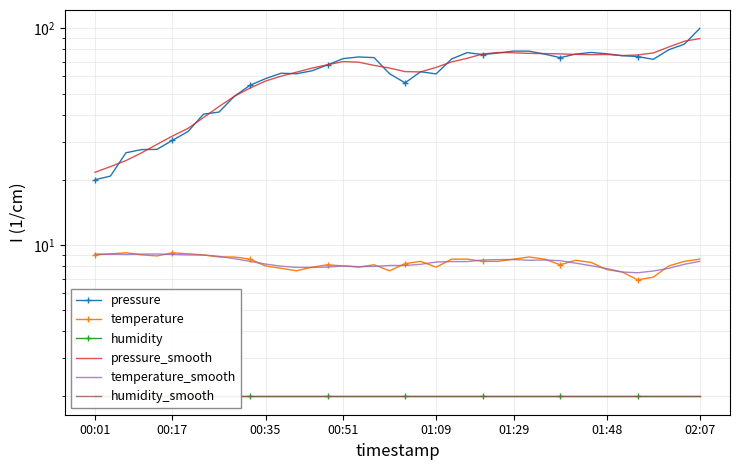

Reading left to right, extract all data points from this chart.

pressure: 20.0	20.8	26.6	27.6	27.6	30.4	33.4	40.2	41.1	48.6	54.6	58.6	62.1	61.7	63.7	67.9	72.5	73.8	73.3	61.7	56.0	63.1	61.6	72.3	77.3	75.7	77.0	78.6	78.5	76.0	73.3	76.1	77.4	76.4	74.8	74.1	72.0	79.7	84.5	100.0
temperature: 9.0	9.1	9.2	9.0	8.9	9.2	9.1	9.0	8.8	8.8	8.6	8.0	7.8	7.6	7.9	8.1	8.0	7.9	8.1	7.6	8.2	8.4	7.9	8.6	8.6	8.4	8.4	8.6	8.8	8.6	8.1	8.5	8.3	7.7	7.5	6.9	7.1	8.0	8.4	8.6
humidity: 2.0	2.0	2.0	2.0	2.0	2.0	2.0	2.0	2.0	2.0	2.0	2.0	2.0	2.0	2.0	2.0	2.0	2.0	2.0	2.0	2.0	2.0	2.0	2.0	2.0	2.0	2.0	2.0	2.0	2.0	2.0	2.0	2.0	2.0	2.0	2.0	2.0	2.0	2.0	2.0
pressure_smooth: 21.6	23.0	24.5	26.6	29.1	31.8	34.5	38.7	43.6	48.6	53.0	57.1	60.2	62.8	65.6	67.9	70.2	69.8	67.5	65.6	63.2	63.0	66.1	70.0	72.8	76.2	77.4	77.2	76.7	76.5	76.3	75.8	75.6	75.8	74.9	75.4	77.0	82.1	87.2	89.7
temperature_smooth: 9.1	9.1	9.0	9.1	9.1	9.0	9.0	9.0	8.9	8.6	8.4	8.2	8.0	7.9	7.9	7.9	8.0	7.9	8.0	8.0	8.0	8.1	8.3	8.4	8.4	8.5	8.6	8.6	8.5	8.5	8.5	8.2	8.0	7.8	7.5	7.4	7.6	7.8	8.1	8.4
humidity_smooth: 2.0	2.0	2.0	2.0	2.0	2.0	2.0	2.0	2.0	2.0	2.0	2.0	2.0	2.0	2.0	2.0	2.0	2.0	2.0	2.0	2.0	2.0	2.0	2.0	2.0	2.0	2.0	2.0	2.0	2.0	2.0	2.0	2.0	2.0	2.0	2.0	2.0	2.0	2.0	2.0